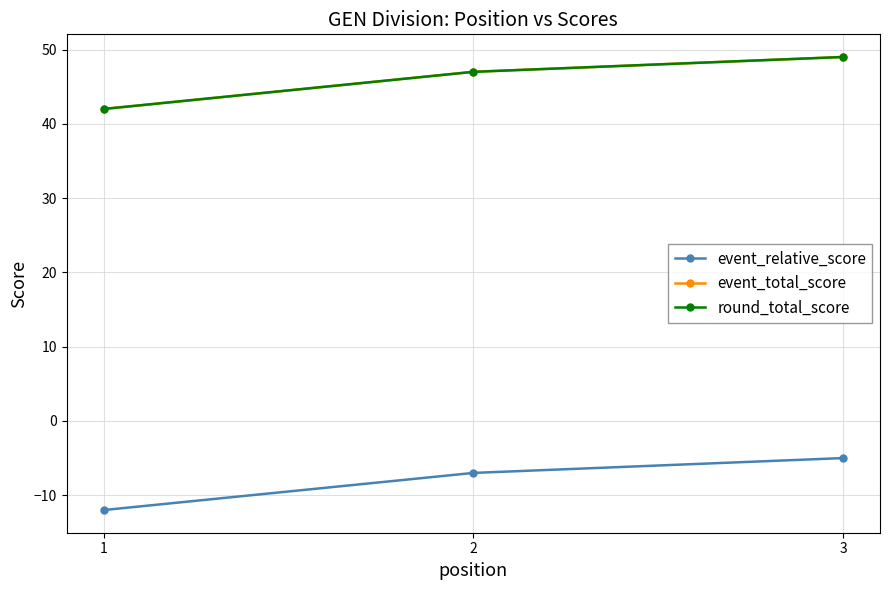

Which series changed the most between 2 and 3?

event_relative_score